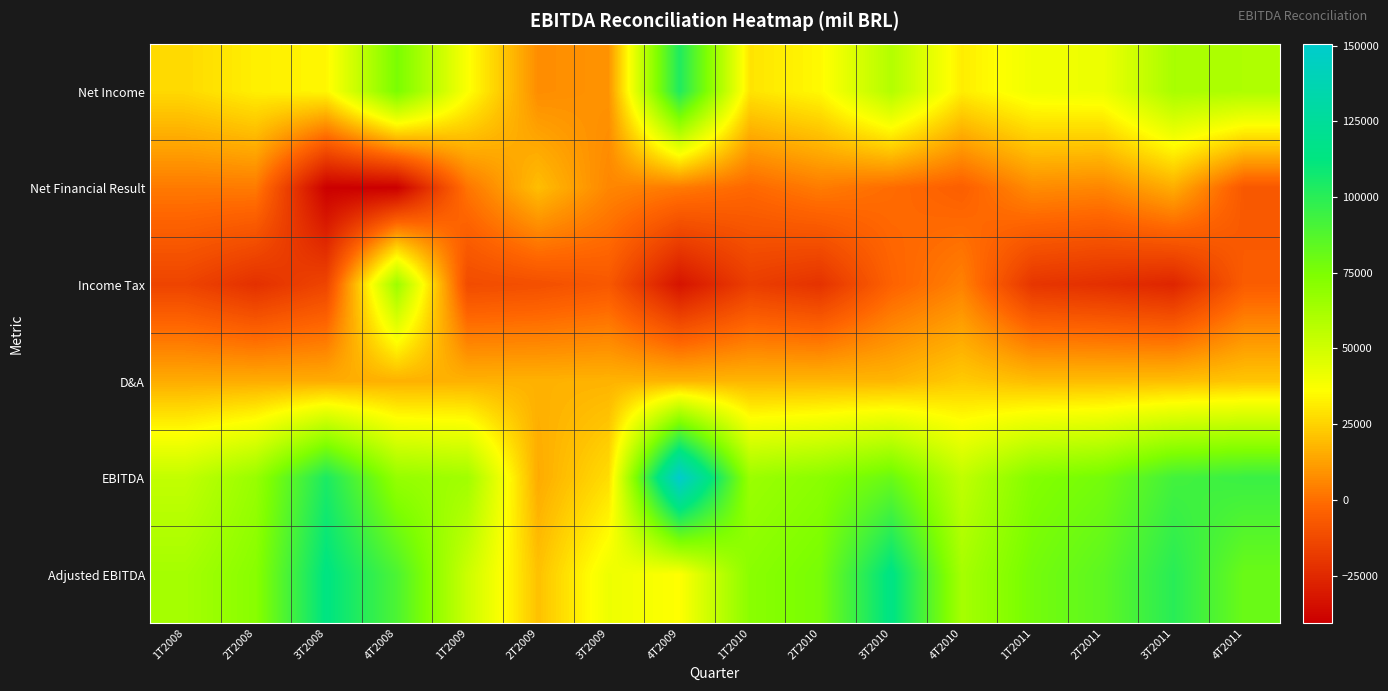

Rank the series by their maximum value, from lowest to highest.

Net Financial Result, D&A, Income Tax, Net Income, Adjusted EBITDA, EBITDA